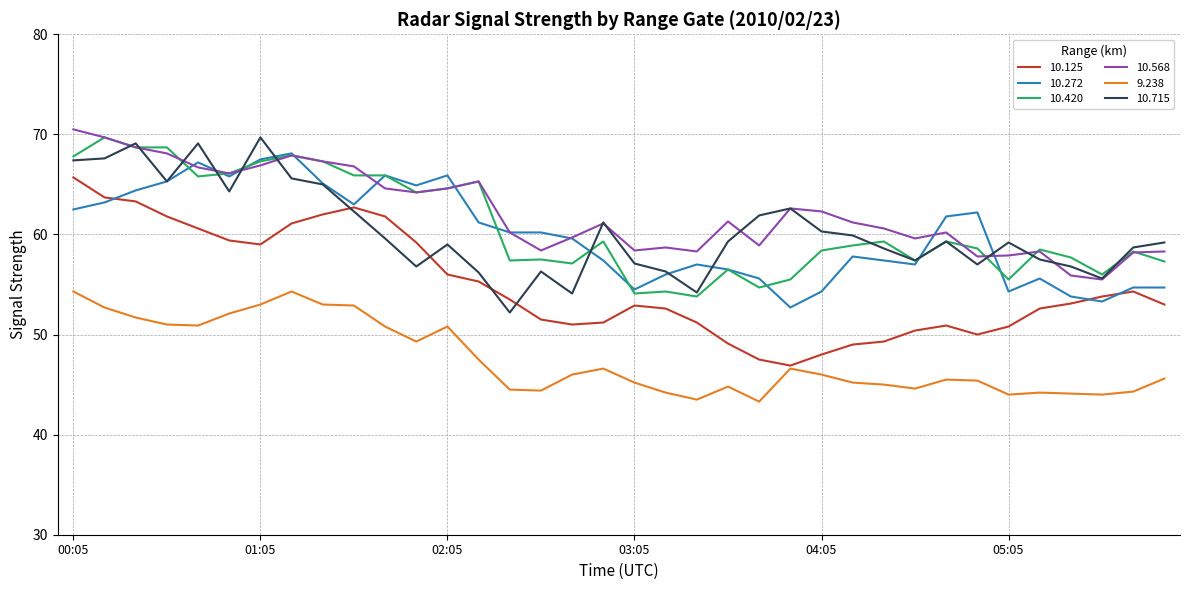

Which series has the largest range (max minus min)?

10.125